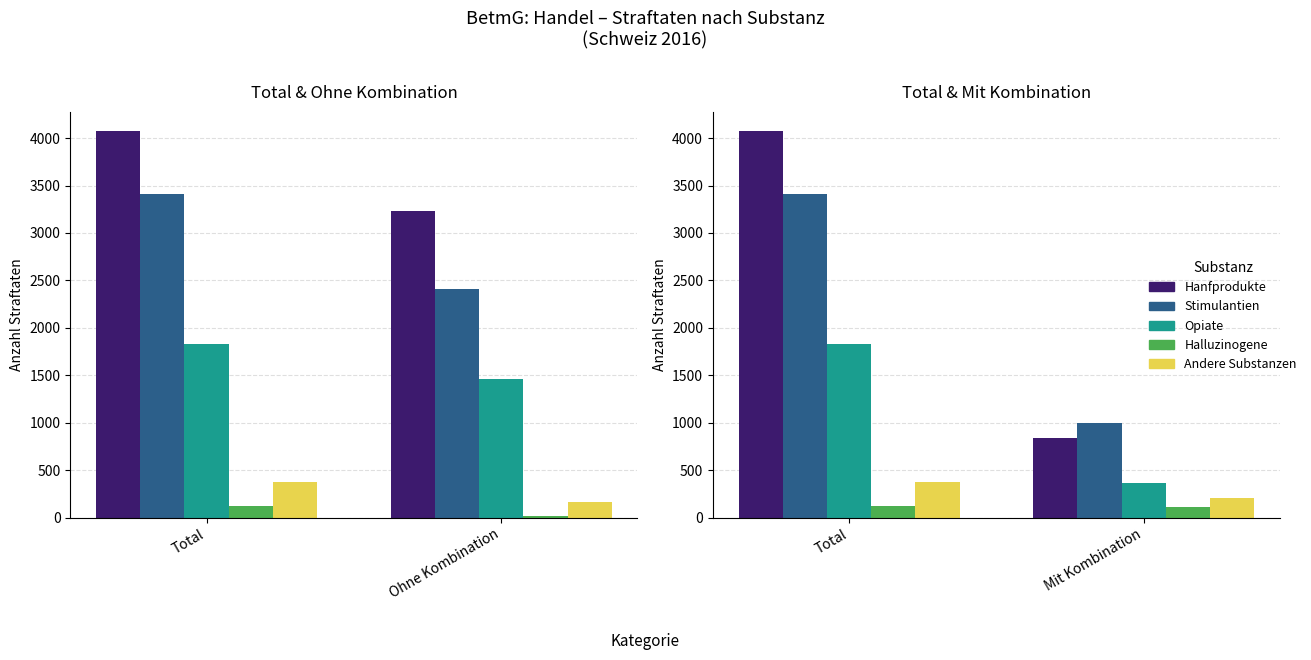

Is the value of Opiate at Mit Kombination greater than the value of Halluzinogene at Mit Kombination?

Yes